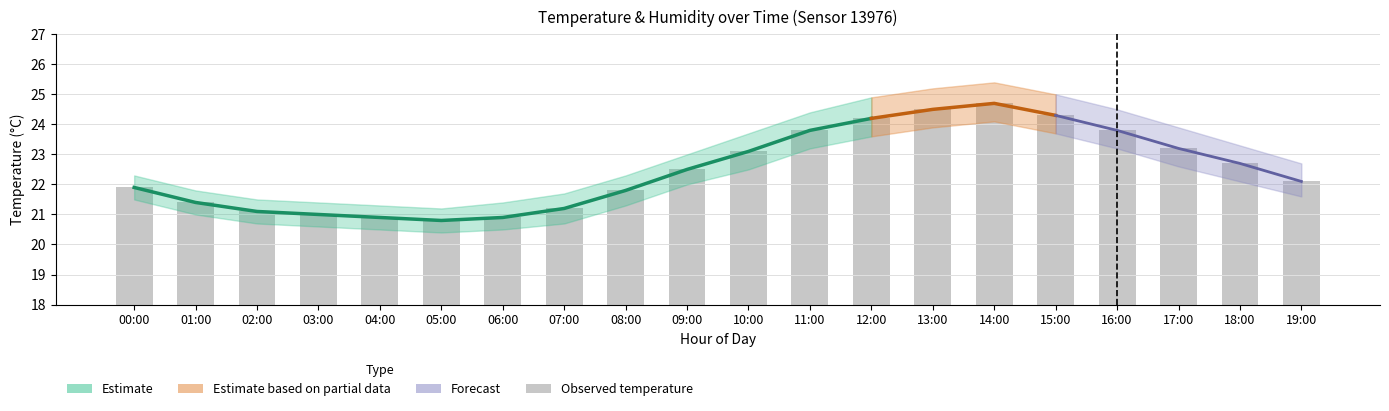

The chart shows a value of 21.9 at 00:00. True or false?

True